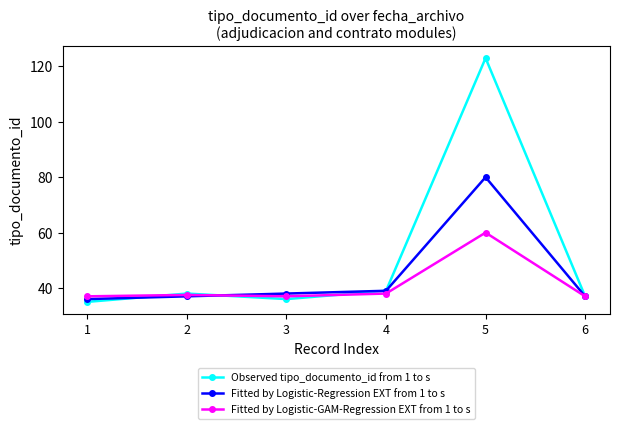

Does the chart have visible grid lines?

No